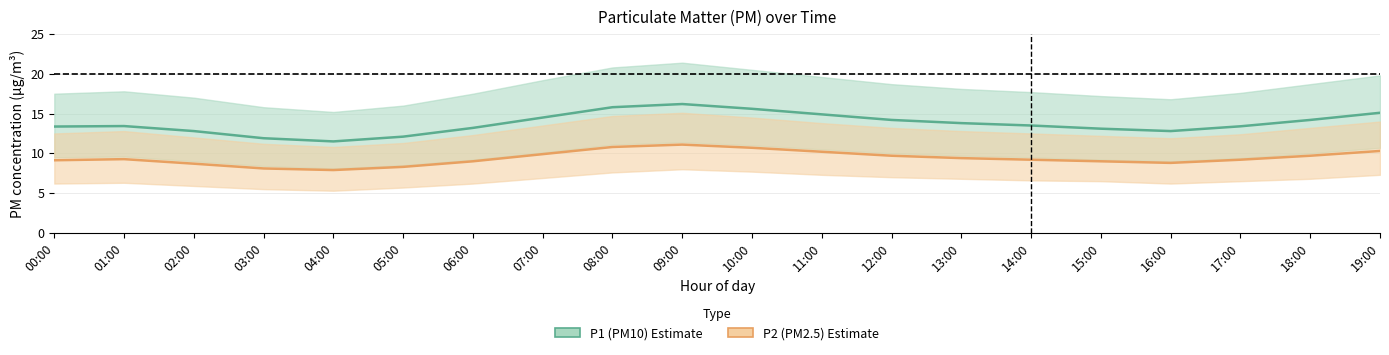

What position from the right is 16:00?

4